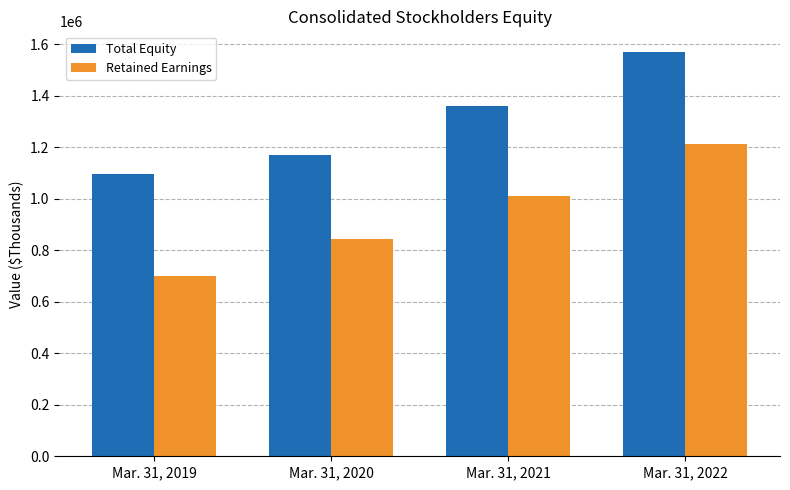

Read the Retained Earnings value at Mar. 31, 2020, to the nearest 100.

844100